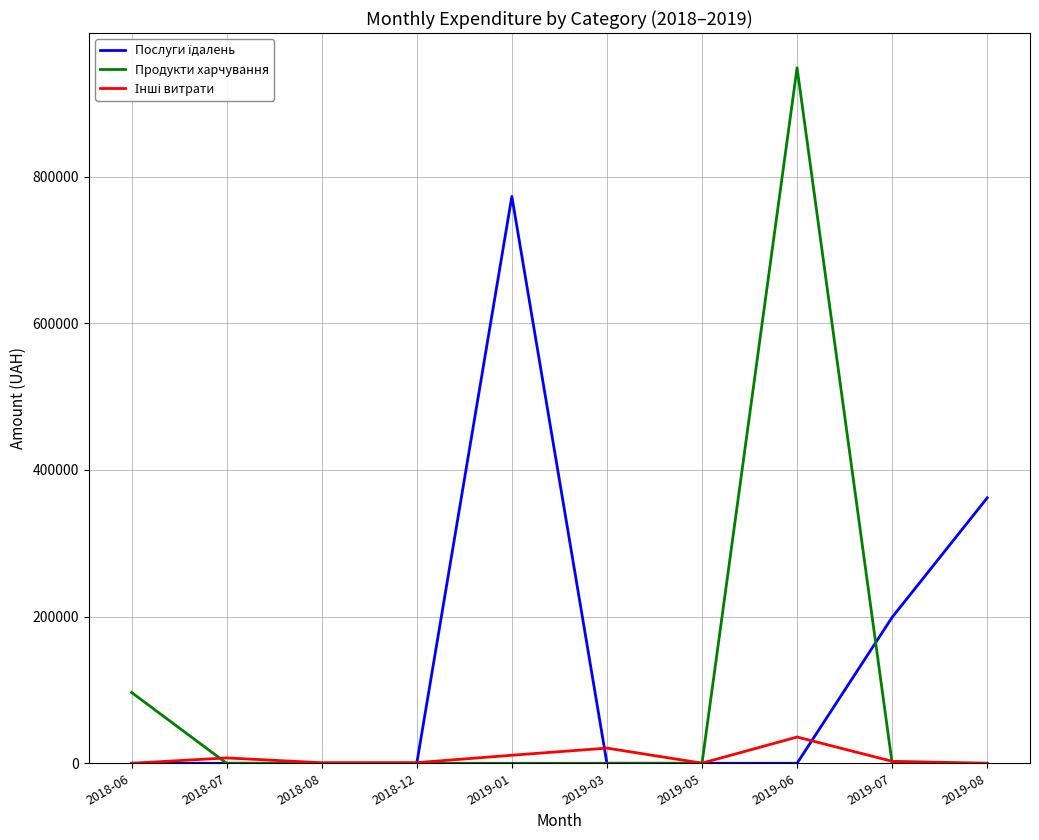

Which series changed the most between 2019-01 and 2019-06?

Продукти харчування